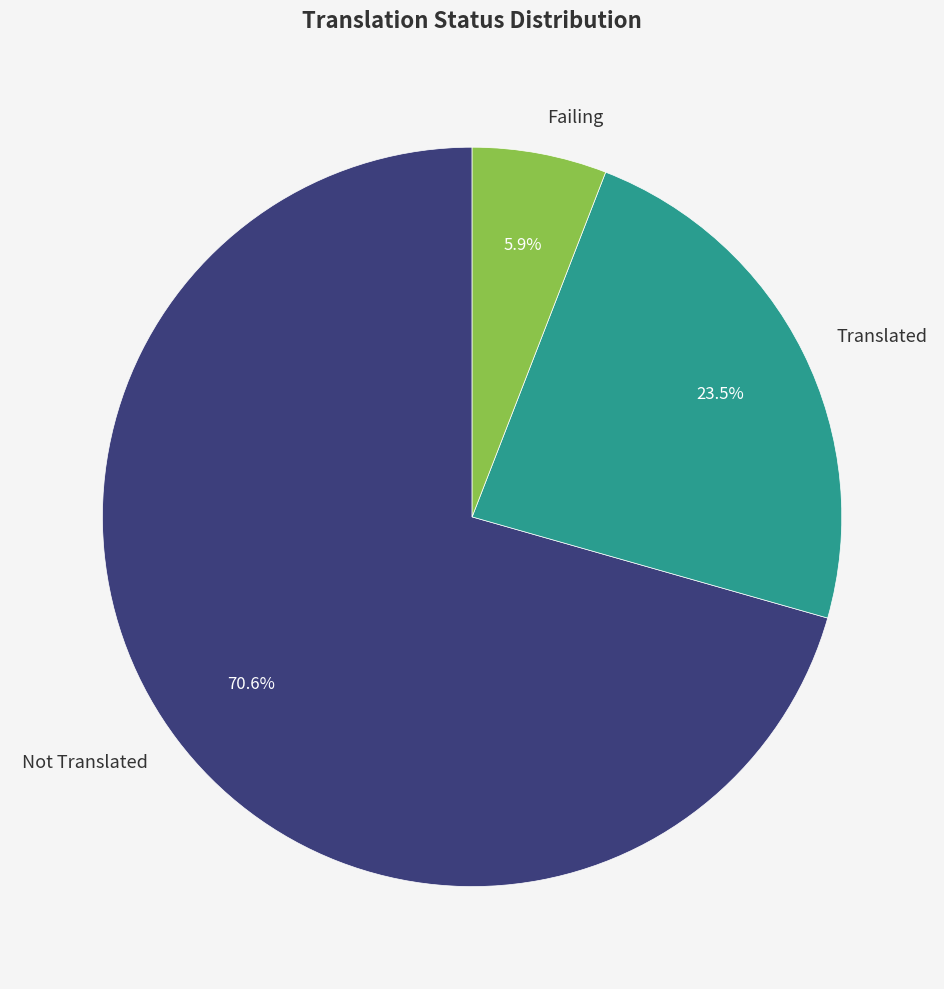

Which category has the biggest portion of the pie?

Not Translated